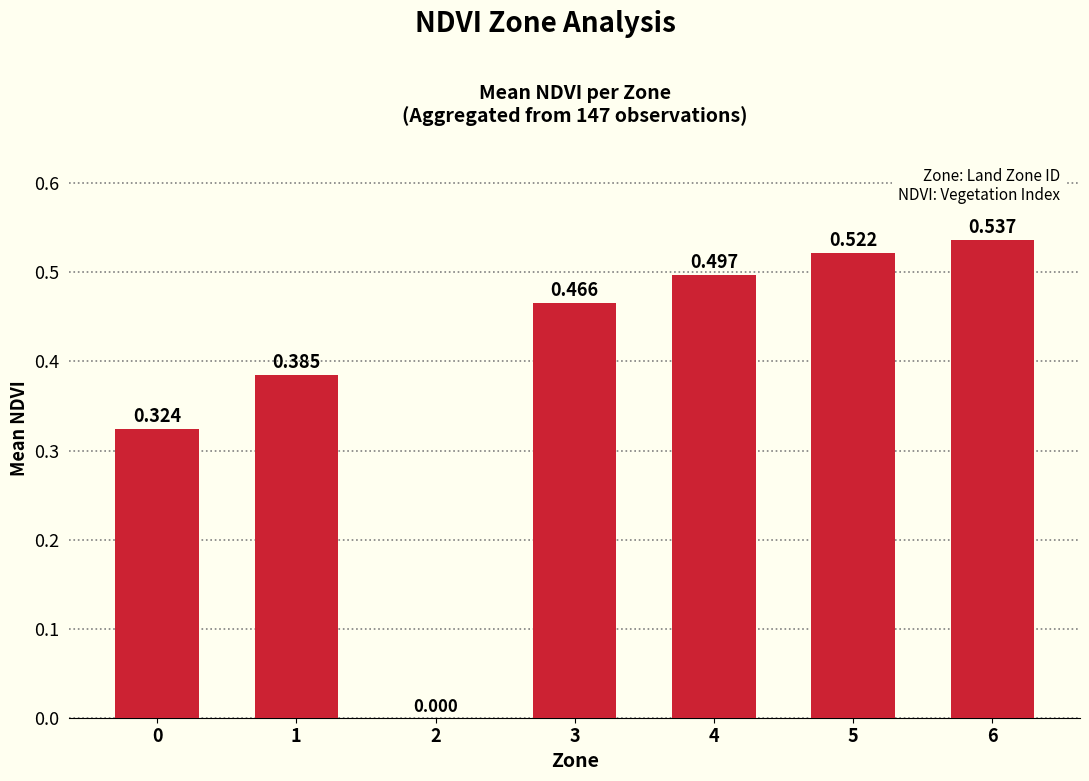

List the labels in order of value, smallest first.

2, 0, 1, 3, 4, 5, 6